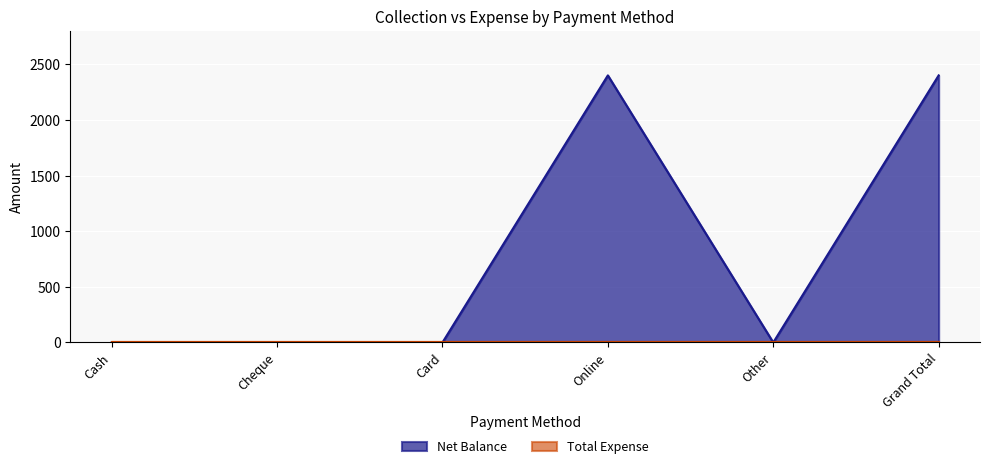

Reading left to right, what are all the values shown in this chart?

Cash=0	Cheque=0	Card=0	Online=2400	Other=0	Grand Total=2400